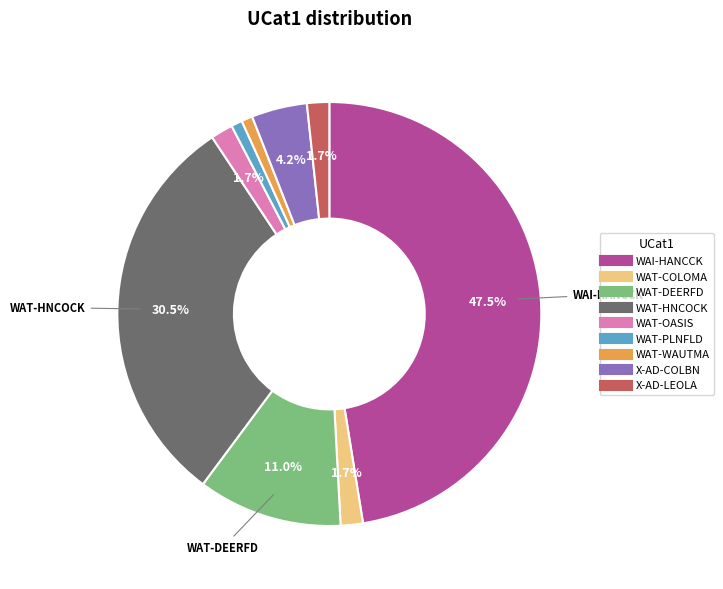

Which category has the biggest portion of the pie?

WAI-HANCCK